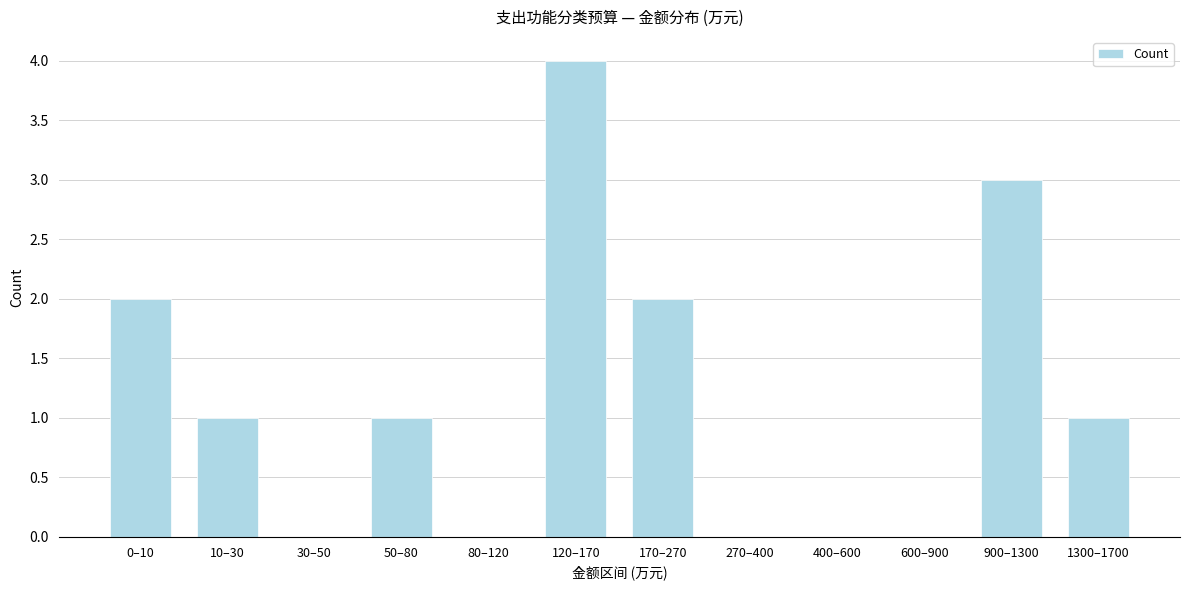

Reading left to right, what are all the values shown in this chart?

0–10=2	10–30=1	30–50=0	50–80=1	80–120=0	120–170=4	170–270=2	270–400=0	400–600=0	600–900=0	900–1300=3	1300–1700=1